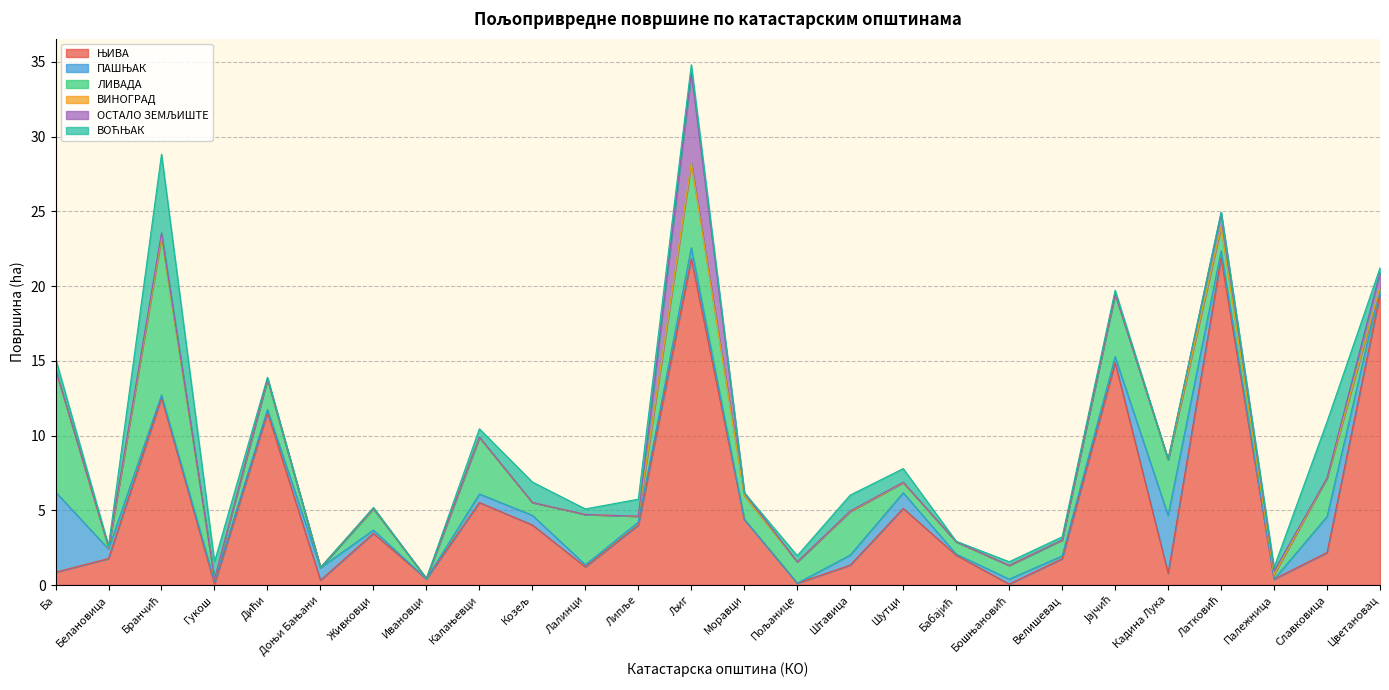

Which has a higher value, Славковица or Јајчић?

Јајчић